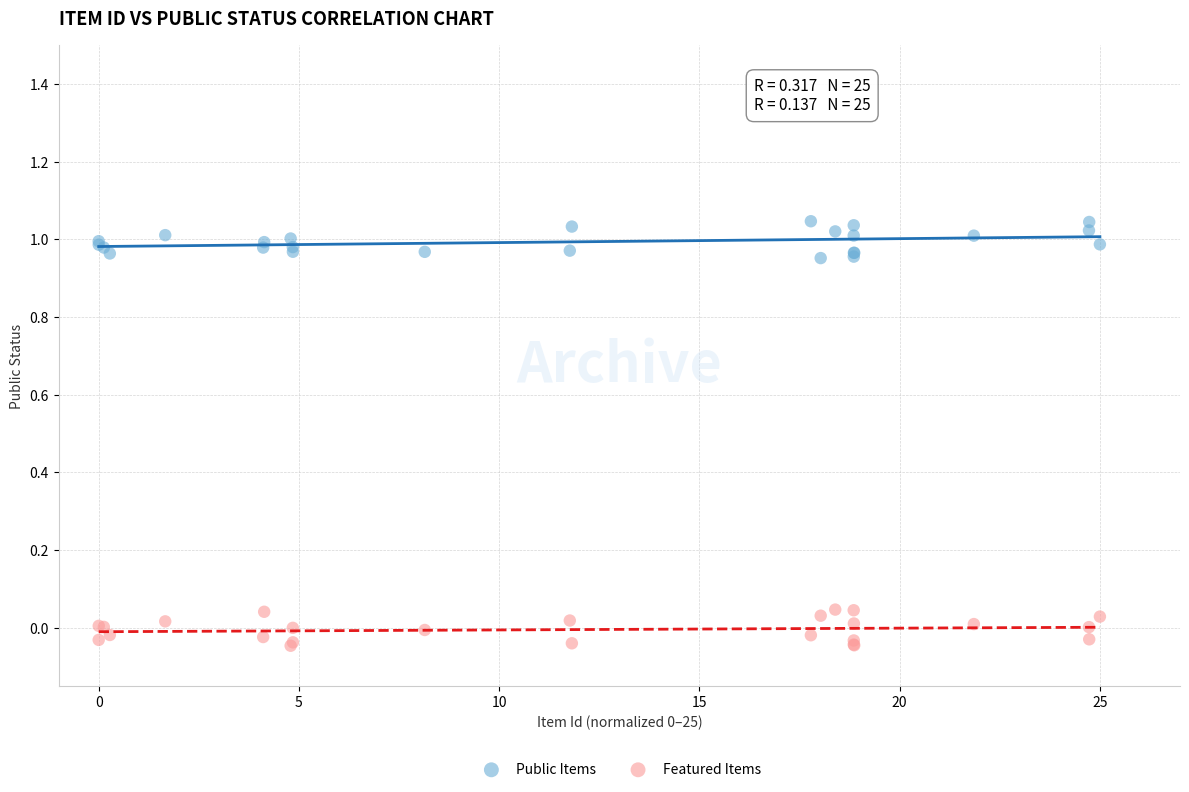

What are all the series names shown in the legend?

Public Items, Featured Items